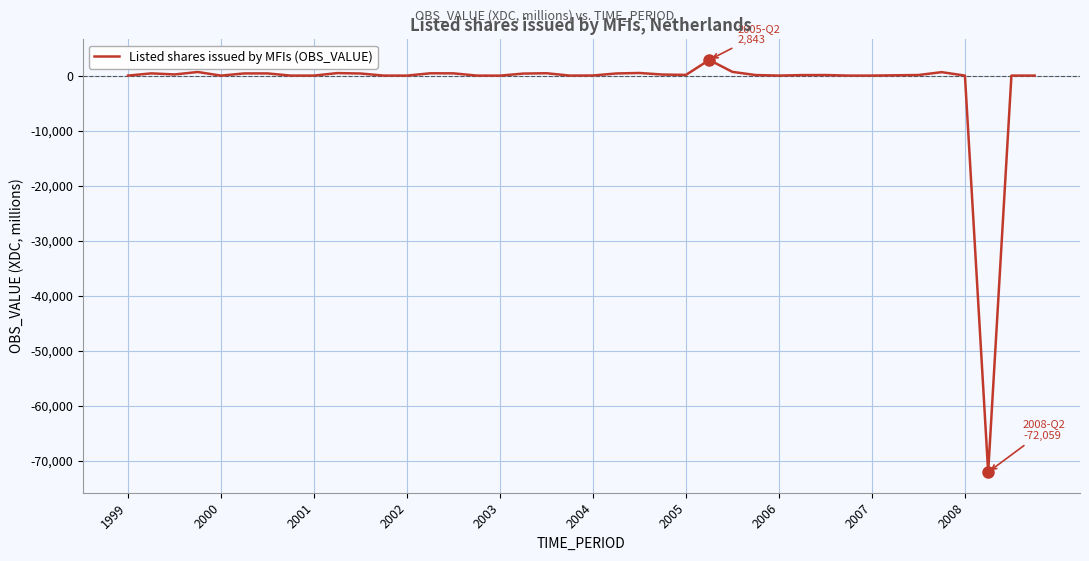

What is the smallest value displayed?

-72059